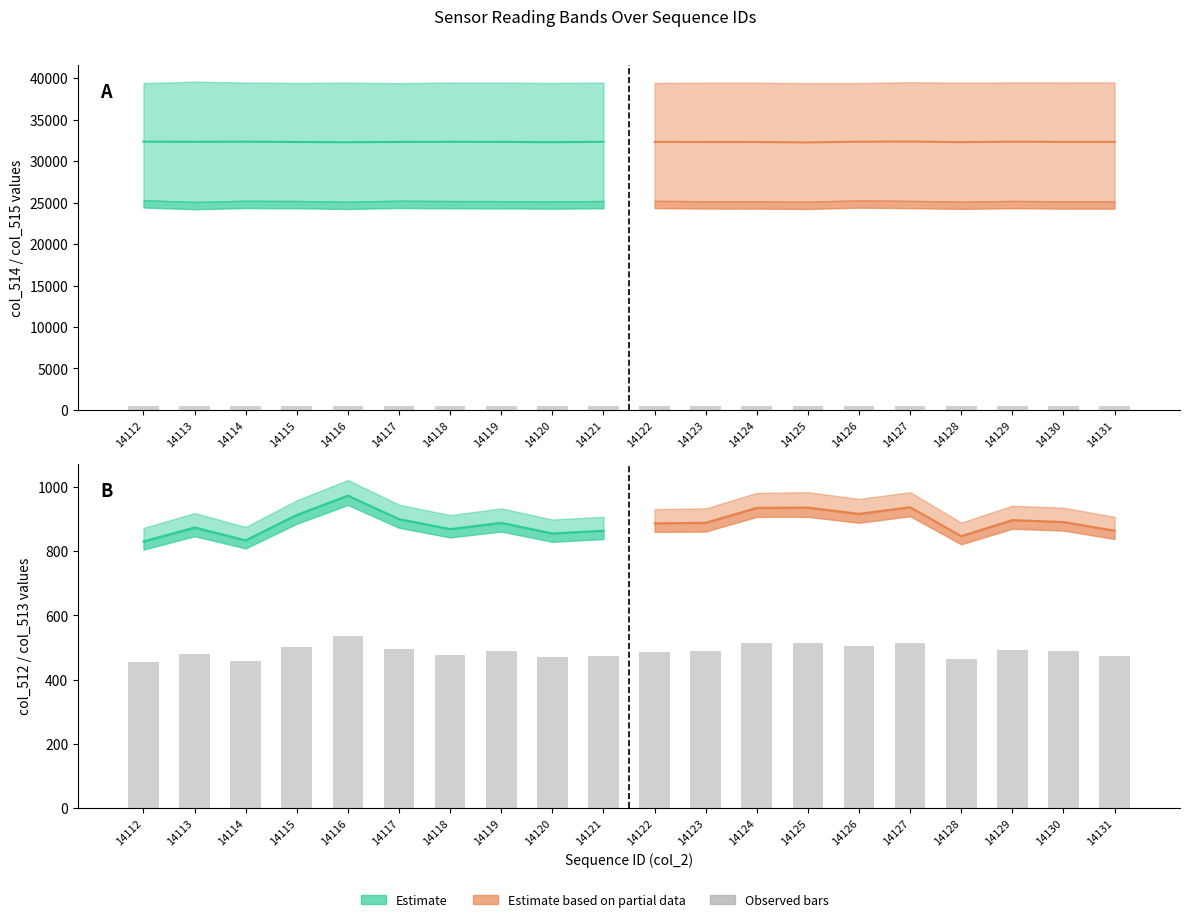

How many data points in col_515 are above 39464?

9